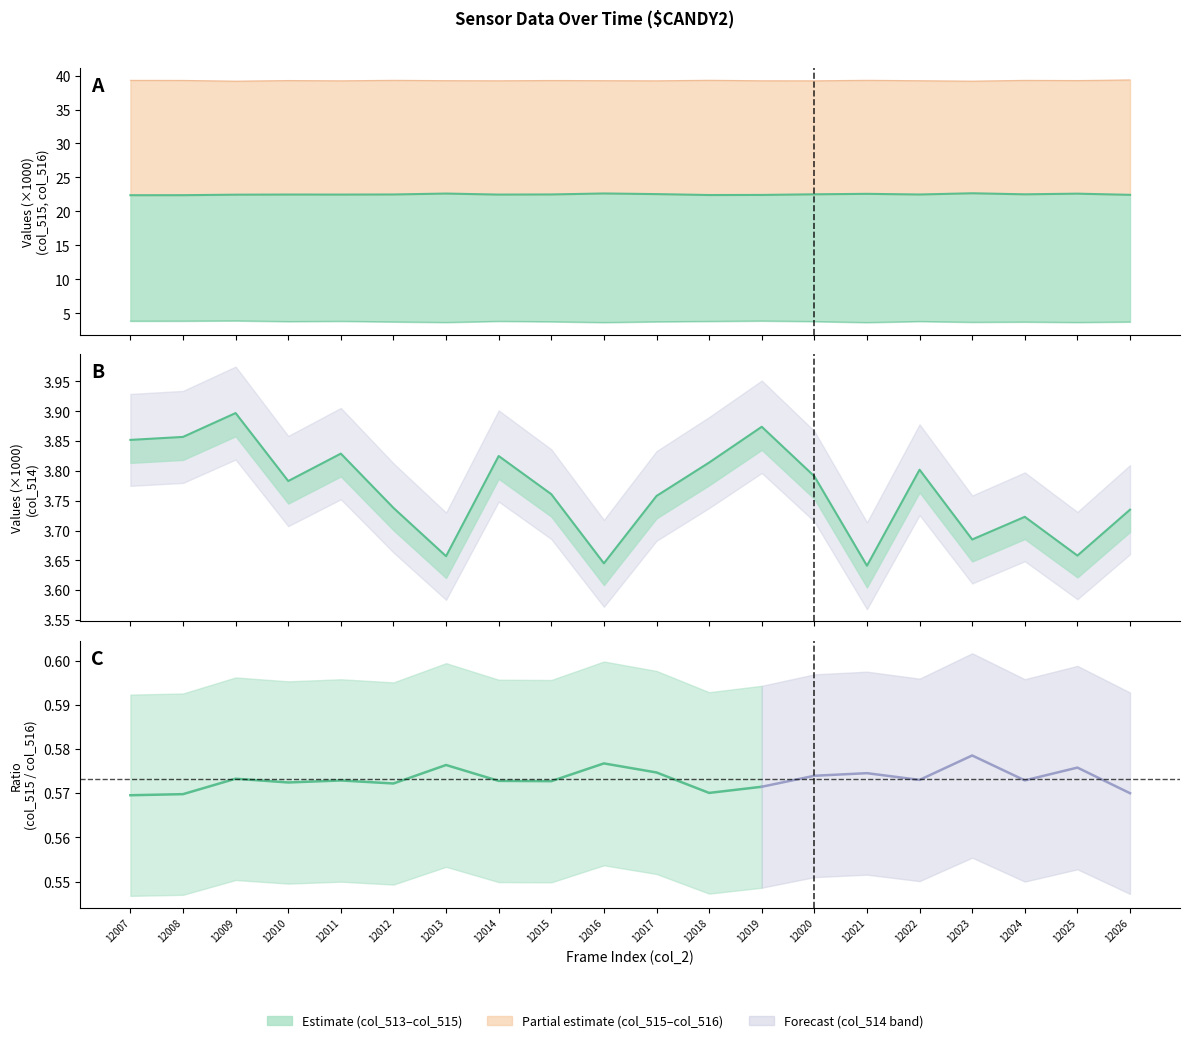

At which category does col_515 reach its first local valley?

12011